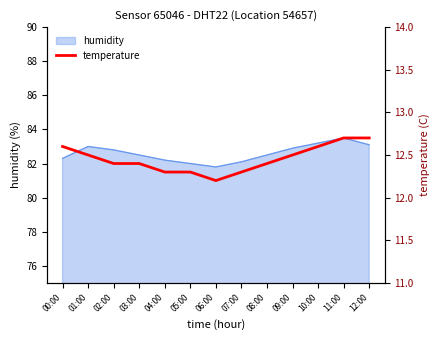

What is the ratio of the value at 08:00 to the value at 07:00?

1.0